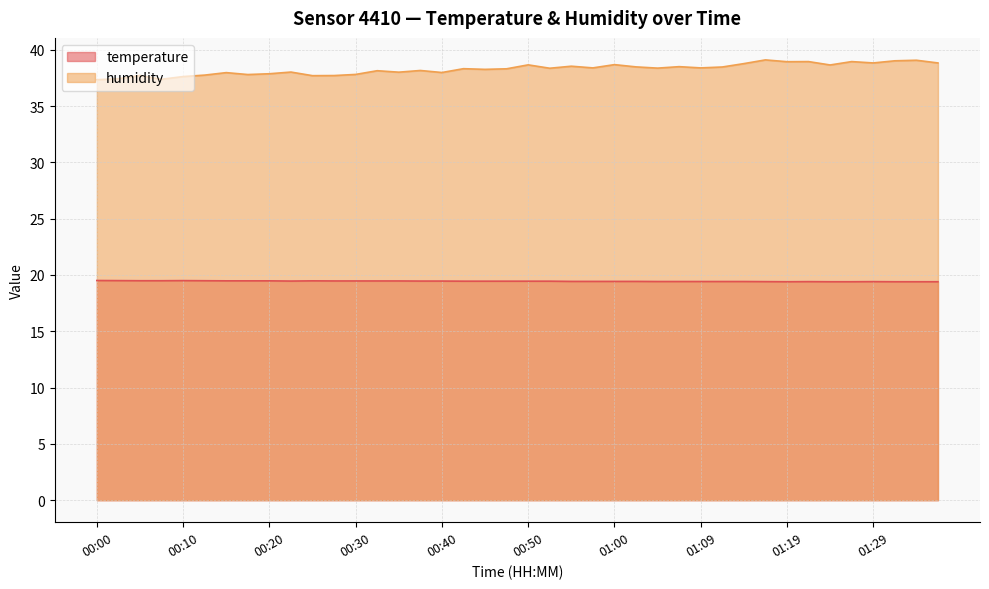

Does the chart display data point markers on the line(s)?

No